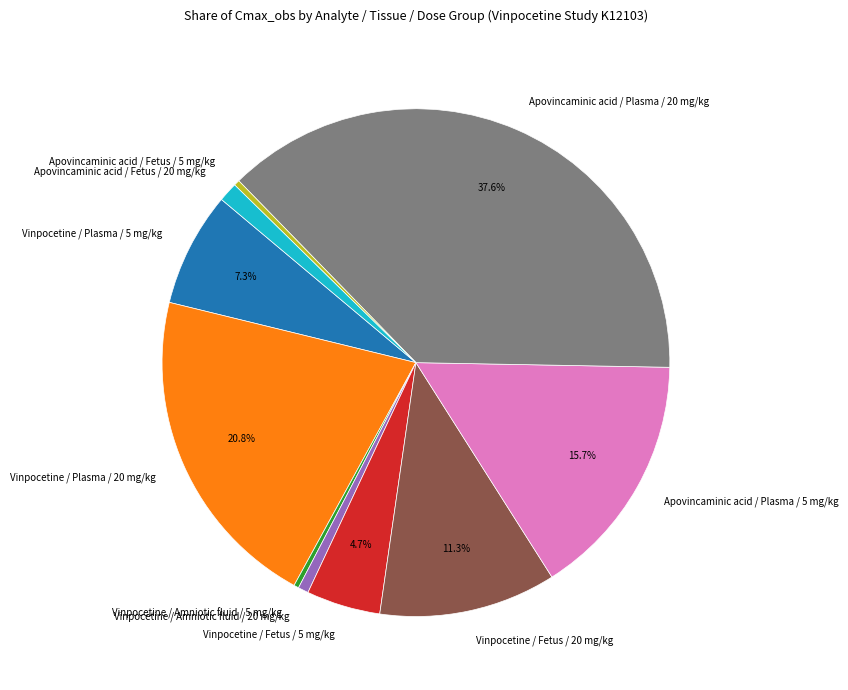

Count the number of slices in the pie.

10